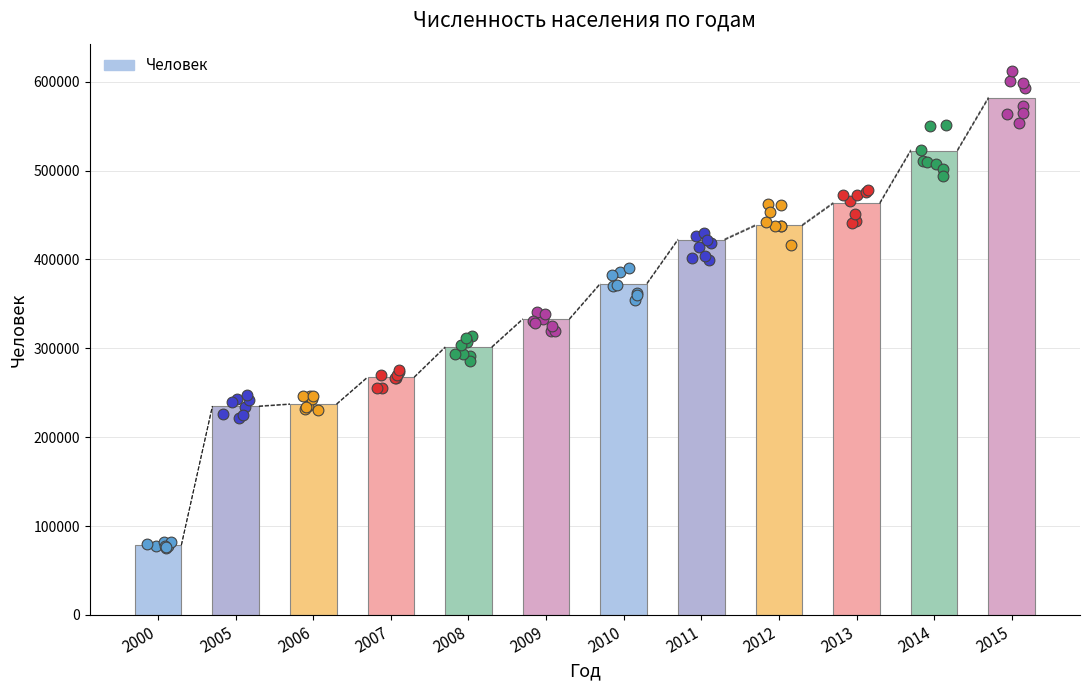

Approximately how many times larger is the value at 2006 compared to 2007?

0.9